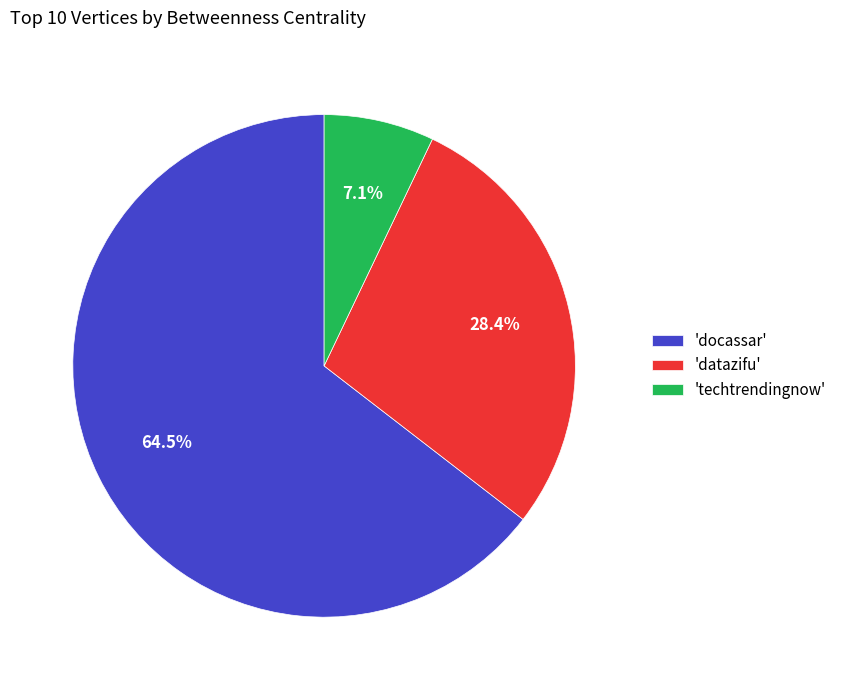

What is the smallest slice in the pie chart?

'techtrendingnow'